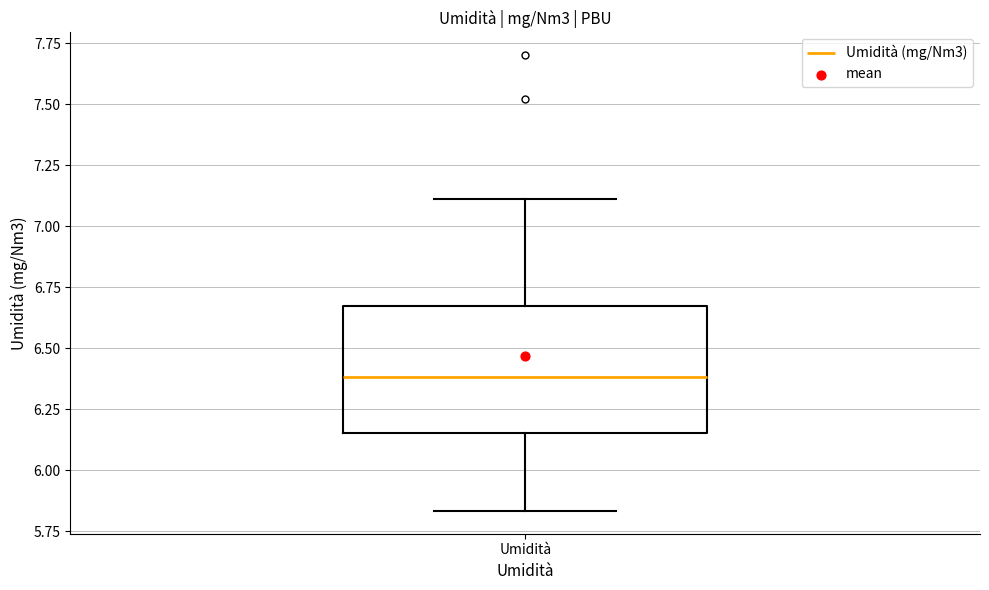

Where does the lower whisker of the box for Umidità end on the y-axis? The values are not printed on the chart, so give them approximately, as read against the axis.

5.85